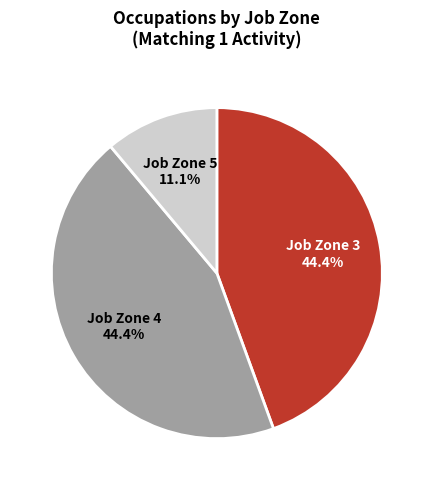

Combined, what portion of the pie is Job Zone 4 and Job Zone 3?

88.9%